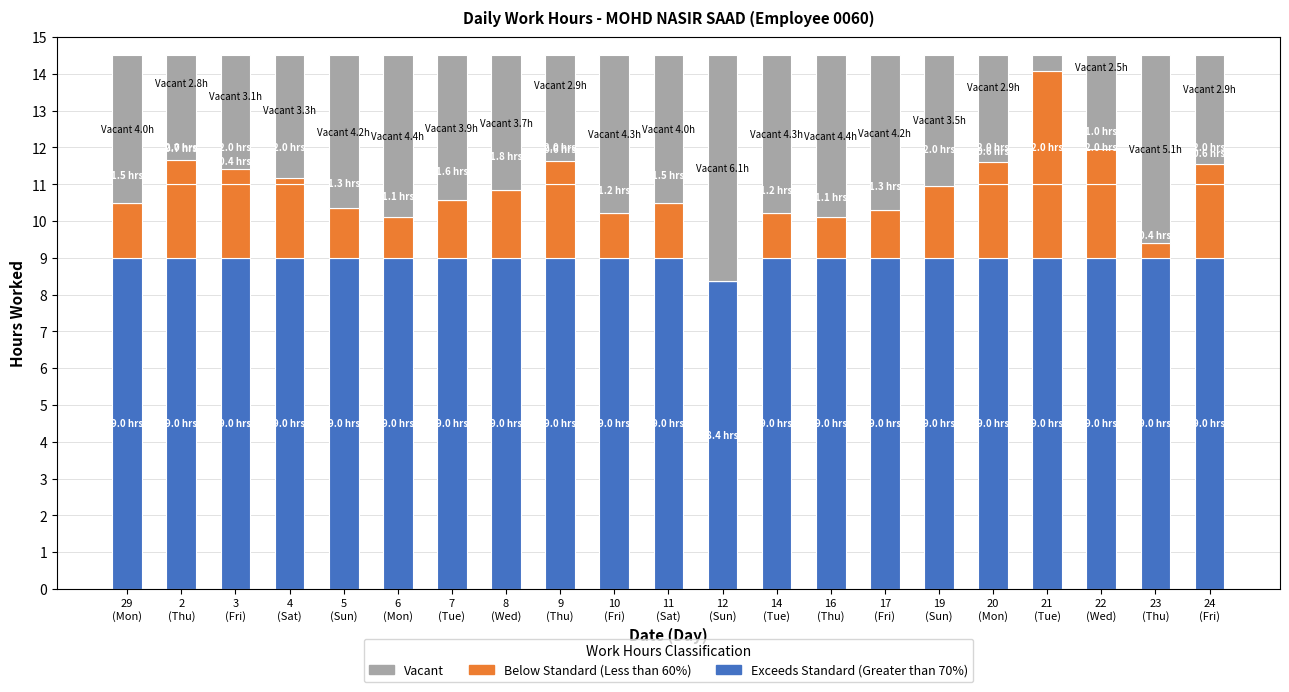

Where is Vacant nearest to the value 3?

24
(Fri)